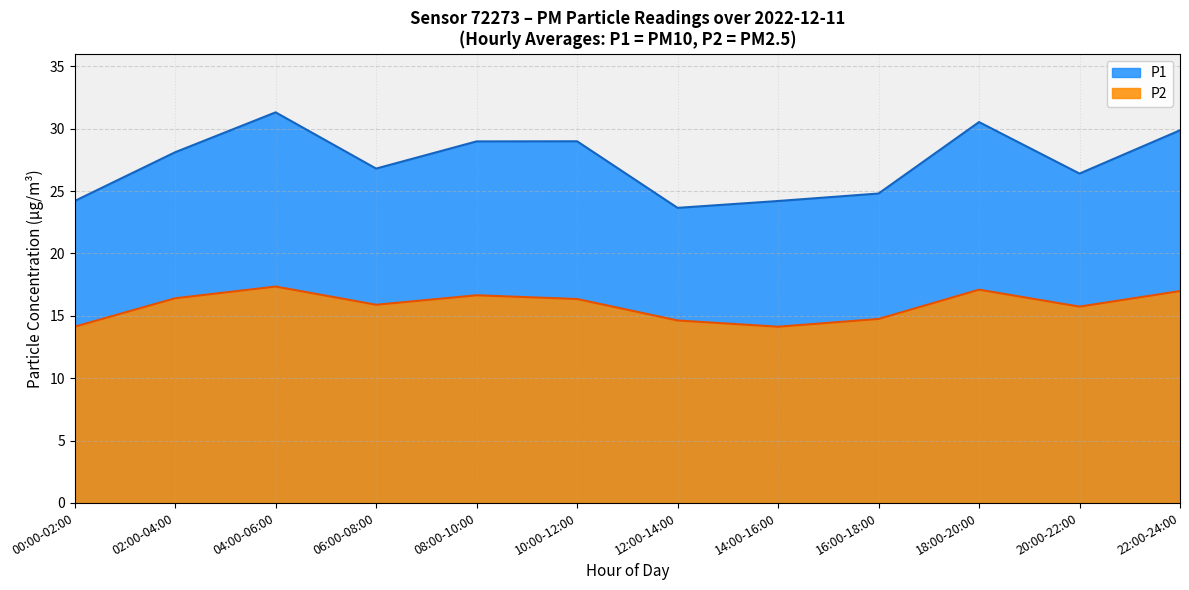

What are all the series names shown in the legend?

P1, P2